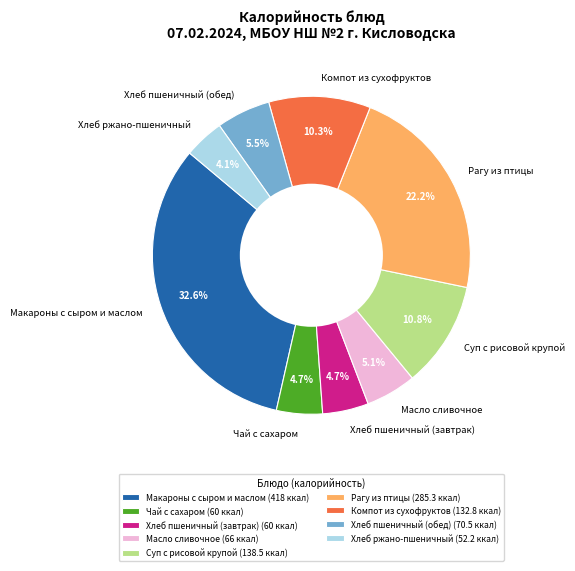

Approximately how many times larger is the value at Суп с рисовой крупой compared to Хлеб пшеничный (обед)?

2.0